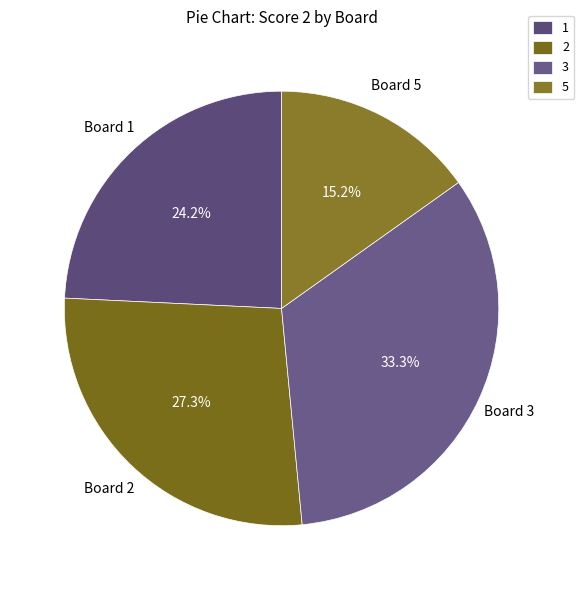

Is there a majority slice in this chart?

No